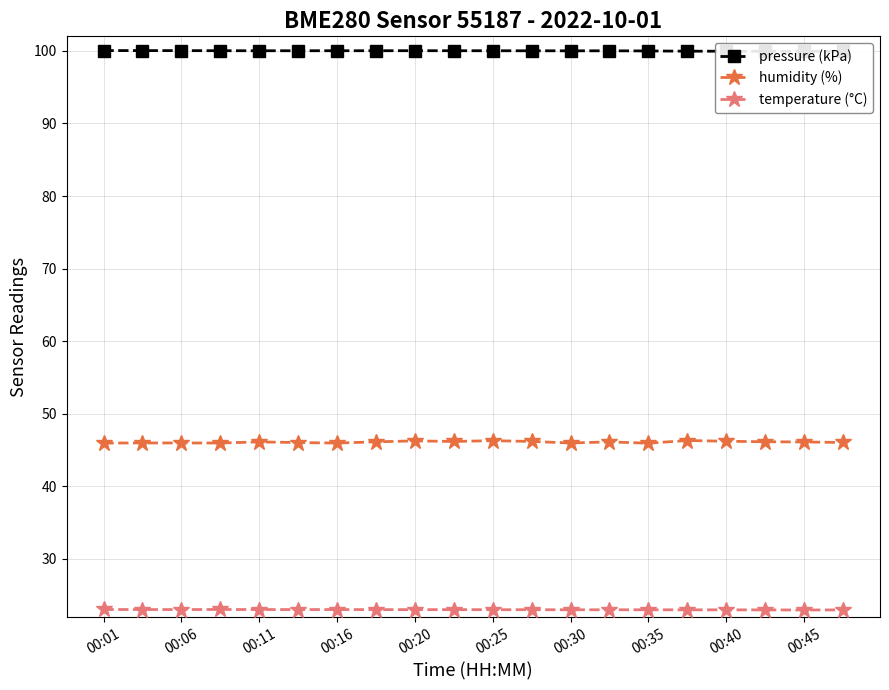

Which series has the largest total across all categories?

pressure (kPa)